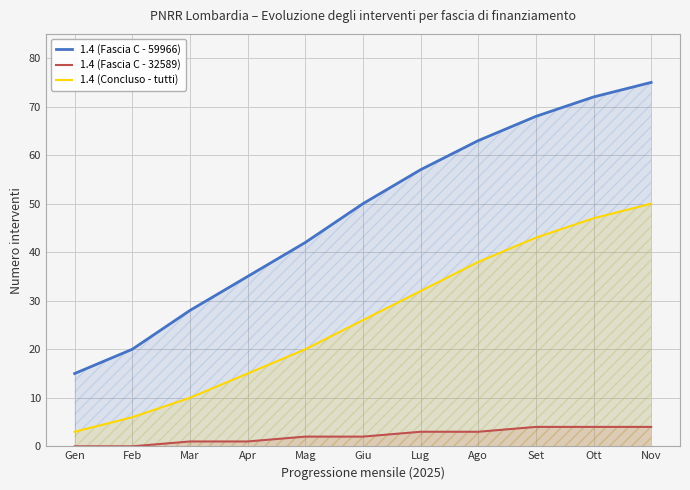

Which series has the largest range (max minus min)?

1.4 (Fascia C - 59966)